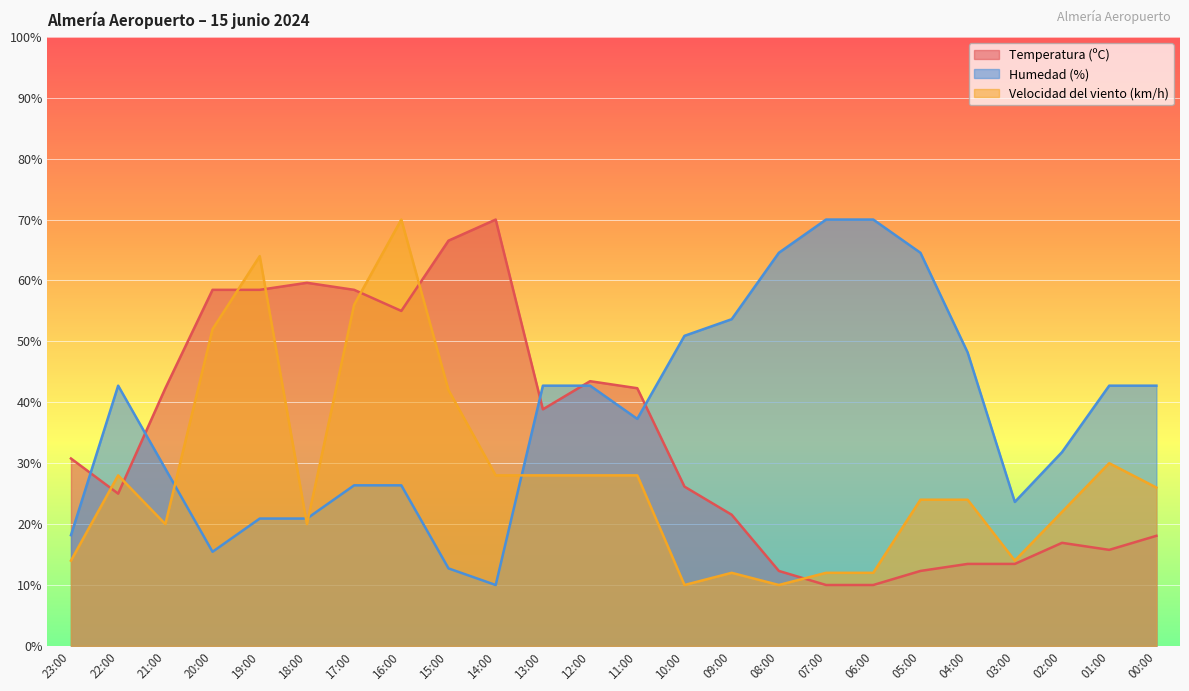

Between which two adjacent categories do Temperatura (ºC) and Velocidad del viento (km/h) first intersect?

23:00 and 22:00